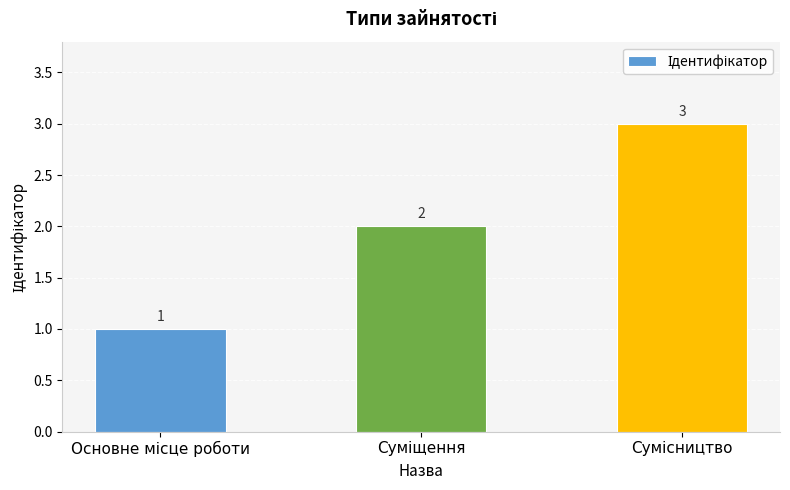

What is the value of the 3rd bar from the left?

3